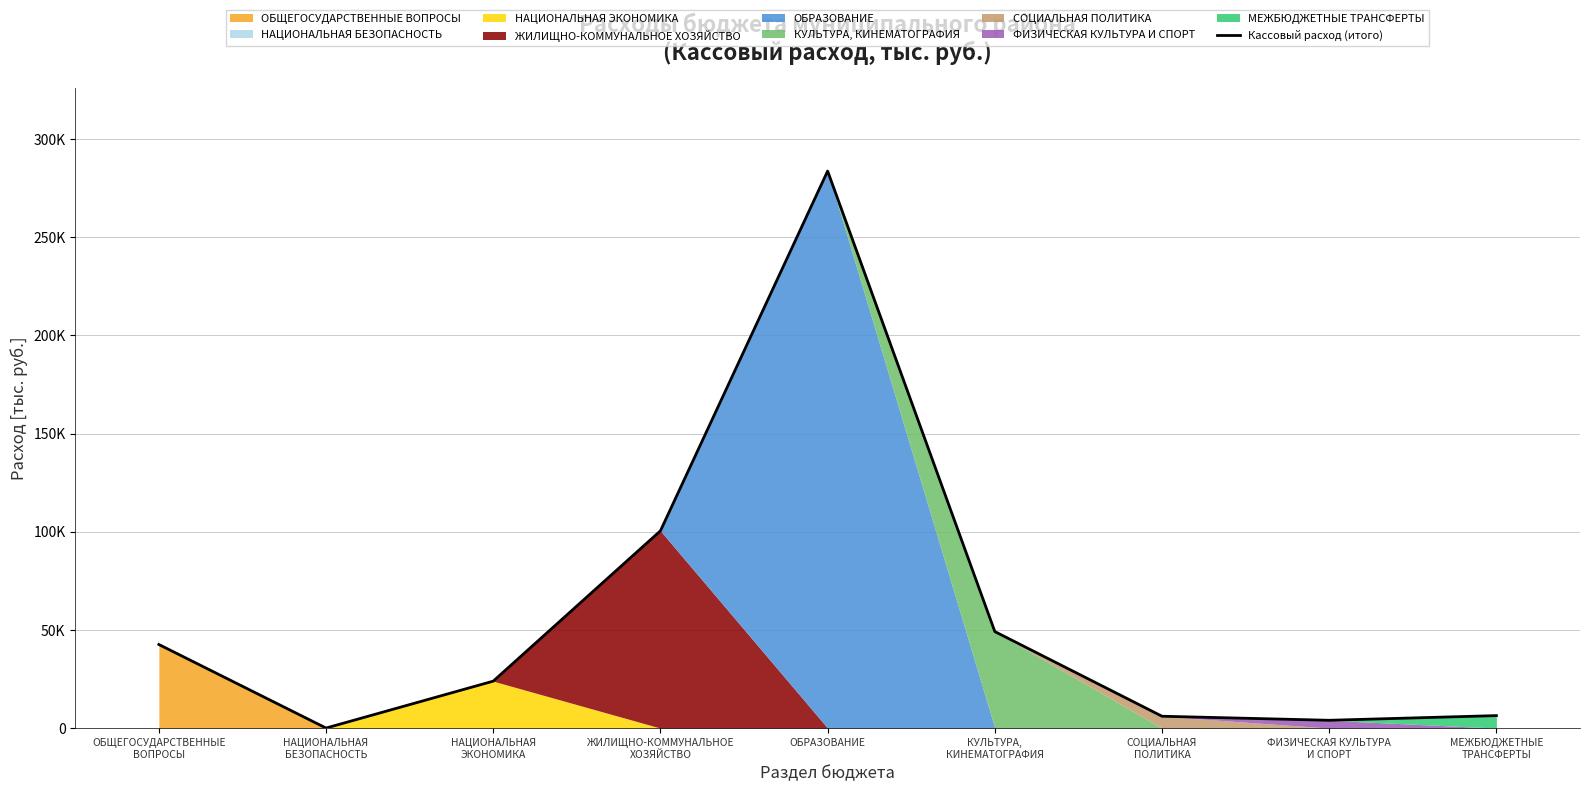

List the labels in order of value, largest first.

ОБРАЗОВАНИЕ, ЖИЛИЩНО-КОММУНАЛЬНОЕ
ХОЗЯЙСТВО, КУЛЬТУРА,
КИНЕМАТОГРАФИЯ, ОБЩЕГОСУДАРСТВЕННЫЕ
ВОПРОСЫ, НАЦИОНАЛЬНАЯ
ЭКОНОМИКА, МЕЖБЮДЖЕТНЫЕ
ТРАНСФЕРТЫ, СОЦИАЛЬНАЯ
ПОЛИТИКА, ФИЗИЧЕСКАЯ КУЛЬТУРА
И СПОРТ, НАЦИОНАЛЬНАЯ
БЕЗОПАСНОСТЬ